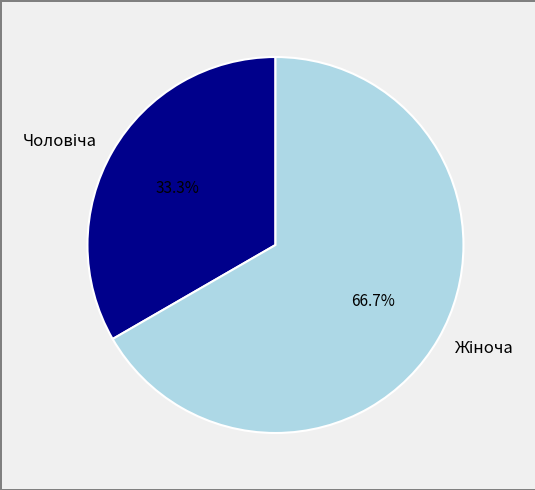

Is there any slice that represents more than half of the pie?

Yes